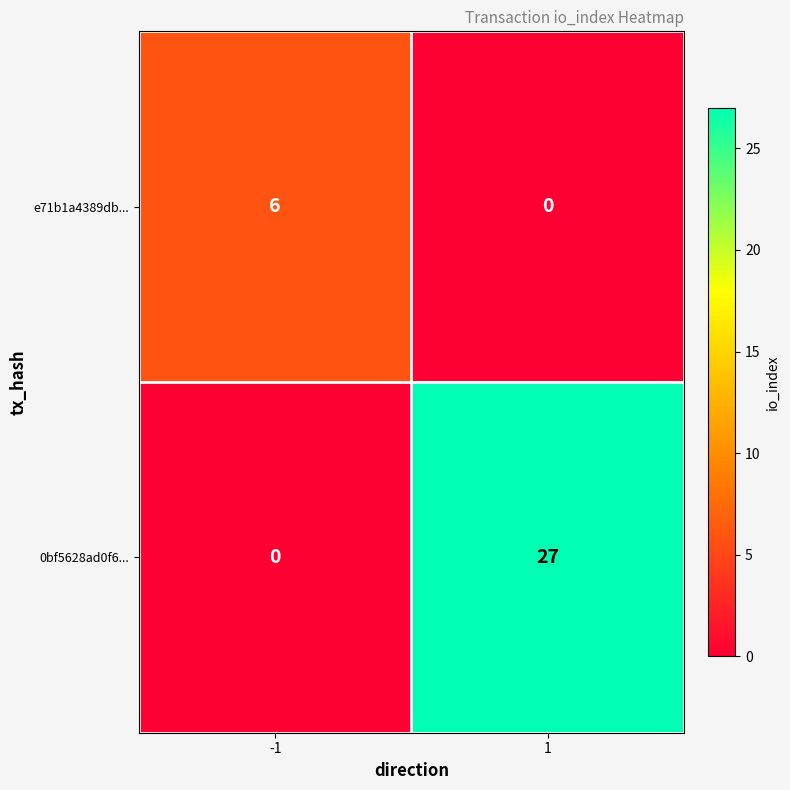

List the series in order of their peak value, lowest first.

e71b1a4389db..., 0bf5628ad0f6...